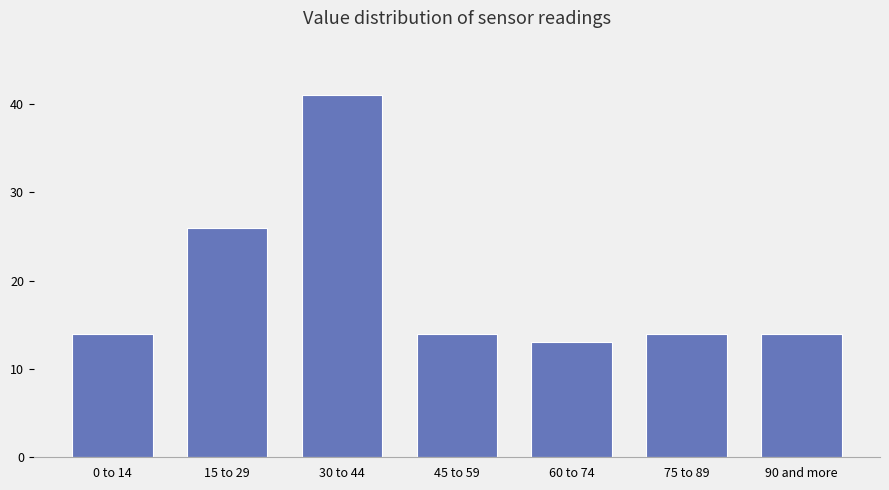

Reading left to right, extract all data points from this chart.

0 to 14=14	15 to 29=26	30 to 44=41	45 to 59=14	60 to 74=13	75 to 89=14	90 and more=14